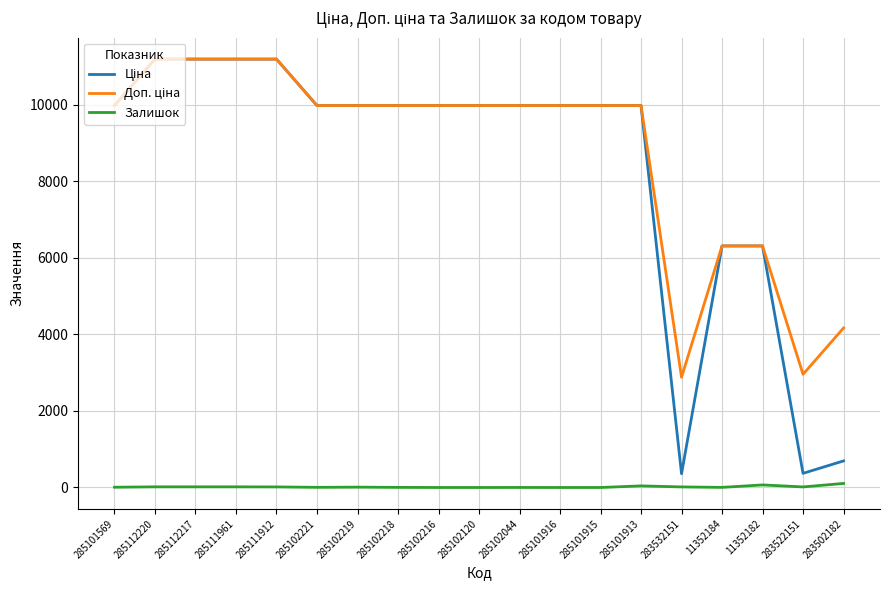

What is the spread (max minus min) of values at 285102120?

9975.0